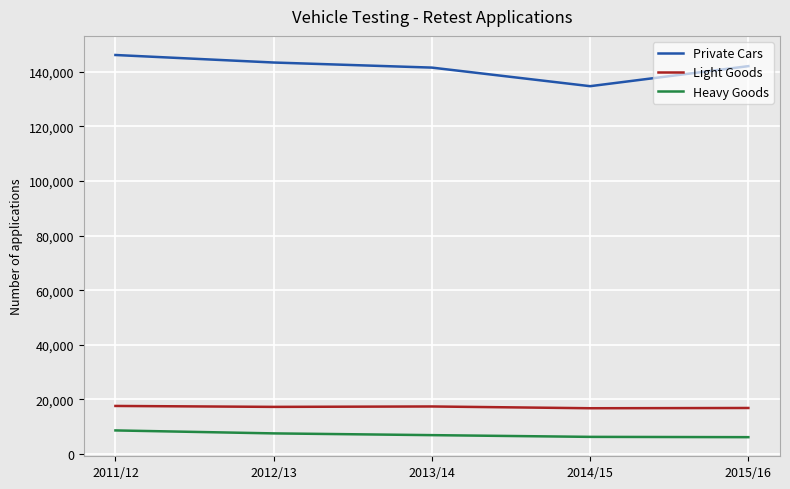

What is the lowest value of the Light Goods series?

16759